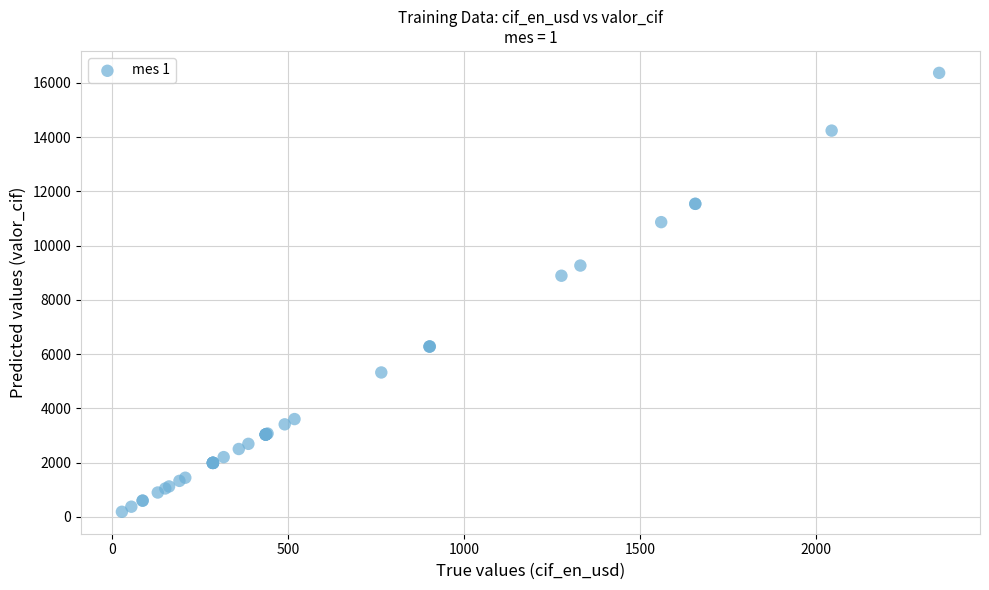

What Y value in the scatter plot is closest to 8275?

8887